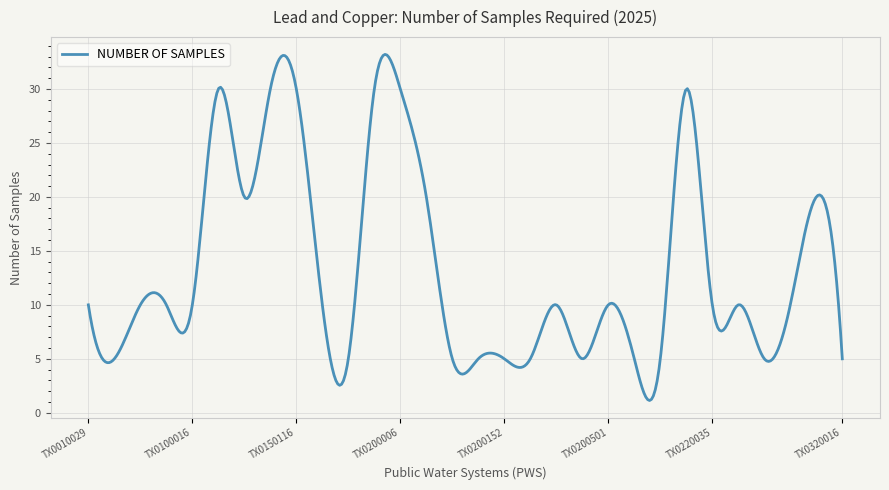

What is the sum of all values?

5365.2